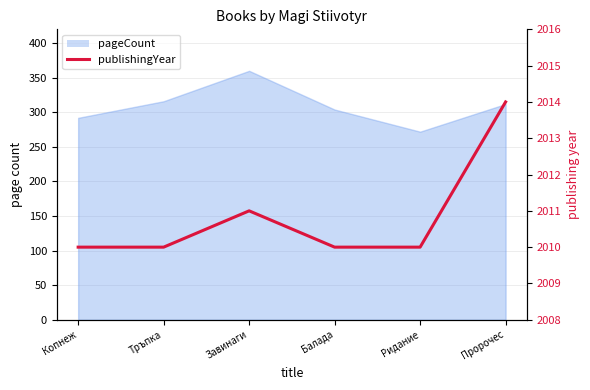

List the labels in order of value, smallest first.

Копнеж, Тръпка, Балада, Ридание, Завинаги, Пророчес